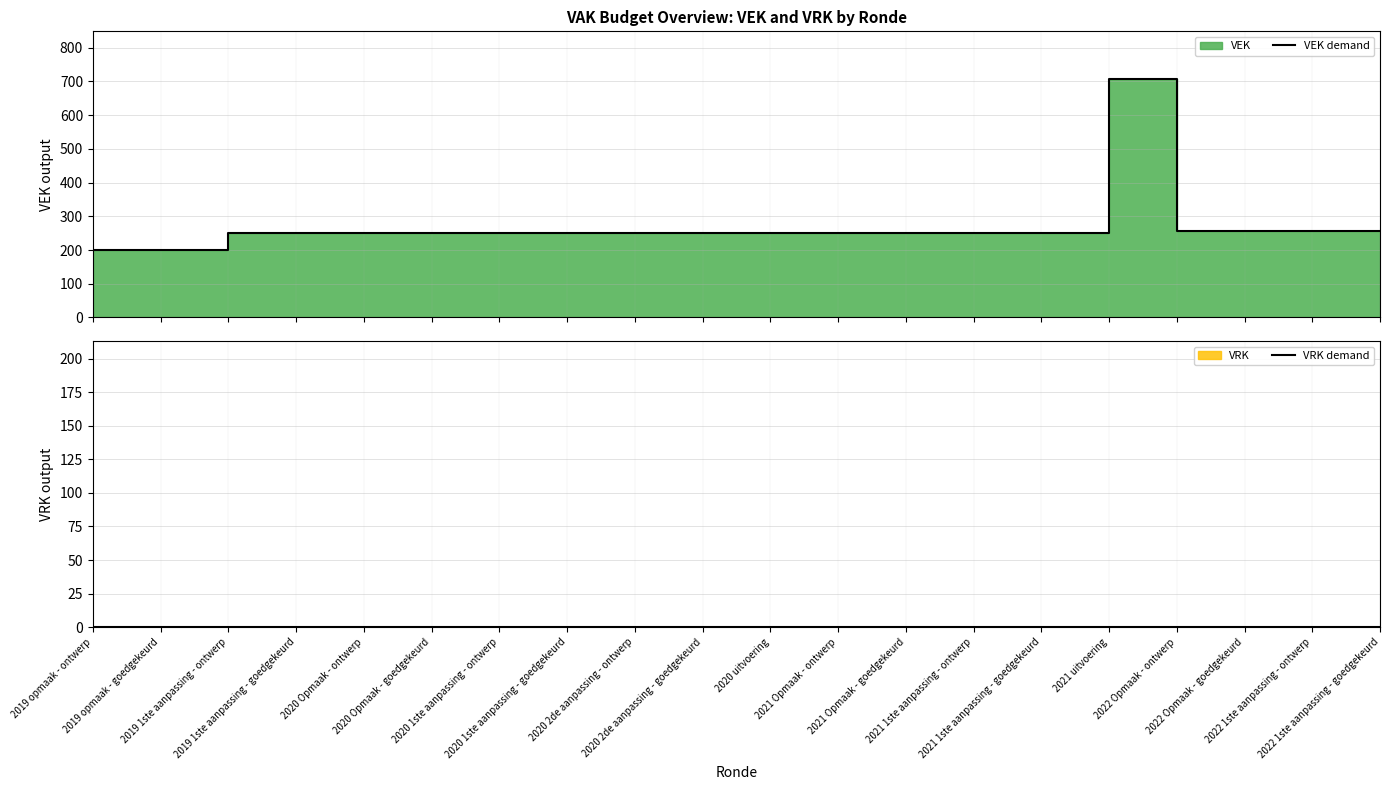

Rank the categories by VEK demand value from lowest to highest.

2019 opmaak - ontwerp, 2019 opmaak - goedgekeurd, 2019 1ste aanpassing - ontwerp, 2019 1ste aanpassing - goedgekeurd, 2020 Opmaak - ontwerp, 2020 Opmaak - goedgekeurd, 2020 1ste aanpassing - ontwerp, 2020 1ste aanpassing - goedgekeurd, 2020 2de aanpassing - ontwerp, 2020 2de aanpassing - goedgekeurd, 2020 uitvoering, 2021 Opmaak - ontwerp, 2021 Opmaak - goedgekeurd, 2021 1ste aanpassing - ontwerp, 2021 1ste aanpassing - goedgekeurd, 2022 Opmaak - ontwerp, 2022 Opmaak - goedgekeurd, 2022 1ste aanpassing - ontwerp, 2022 1ste aanpassing - goedgekeurd, 2021 uitvoering